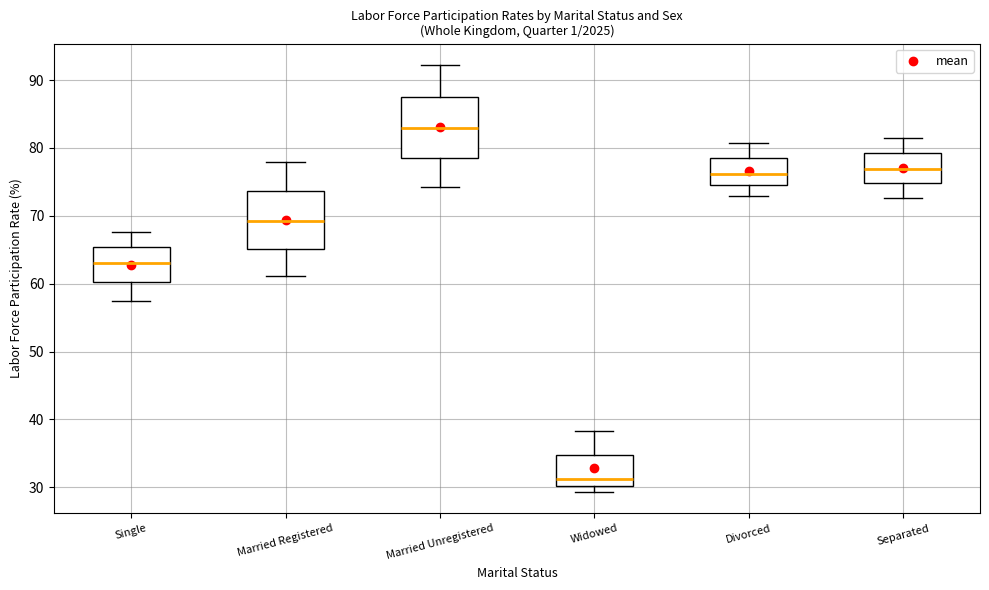

Reading left to right, transcribe this box plot: for each box, give where its median line is, the range the box spans, and where its two whiskers end, as read against the y-axis. The values are not printed on the chart, so give them approximately, as read against the axis.

Single: median 63, box 60 to 65, whiskers 57 to 68
Married Registered: median 69, box 65 to 74, whiskers 61 to 78
Married Unregistered: median 83, box 79 to 88, whiskers 74 to 92
Widowed: median 31, box 30 to 35, whiskers 29 to 38
Divorced: median 76, box 75 to 78, whiskers 73 to 81
Separated: median 77, box 75 to 79, whiskers 73 to 82